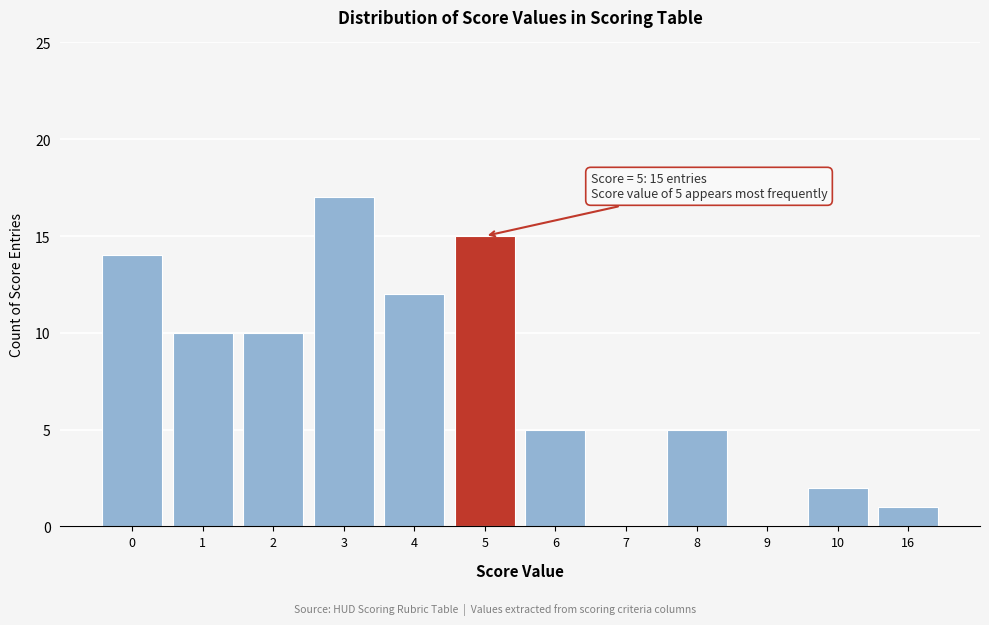

Reading right to left, extract all data points from this chart.

16=1	10=2	9=0	8=5	7=0	6=5	5=15	4=12	3=17	2=10	1=10	0=14